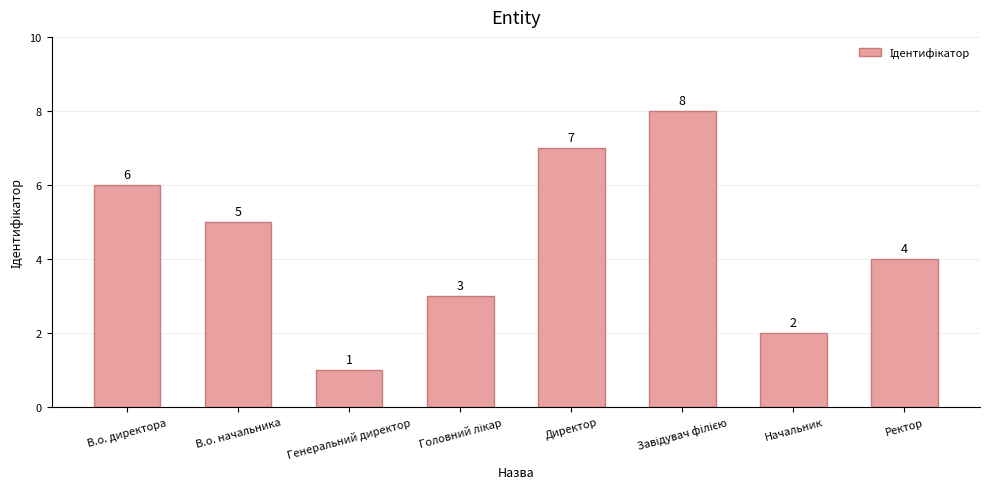

What is the minimum value shown in the chart?

1